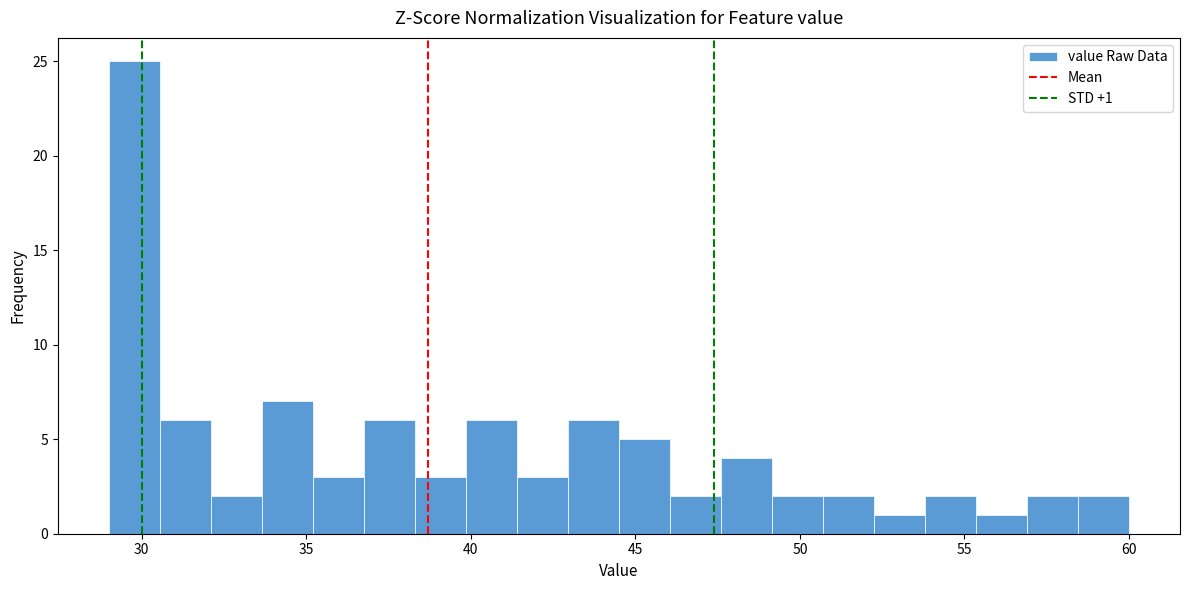

Around what value on the x-axis is the tallest bar? Give the approximate position of its centre, as read against the axis.

30.0